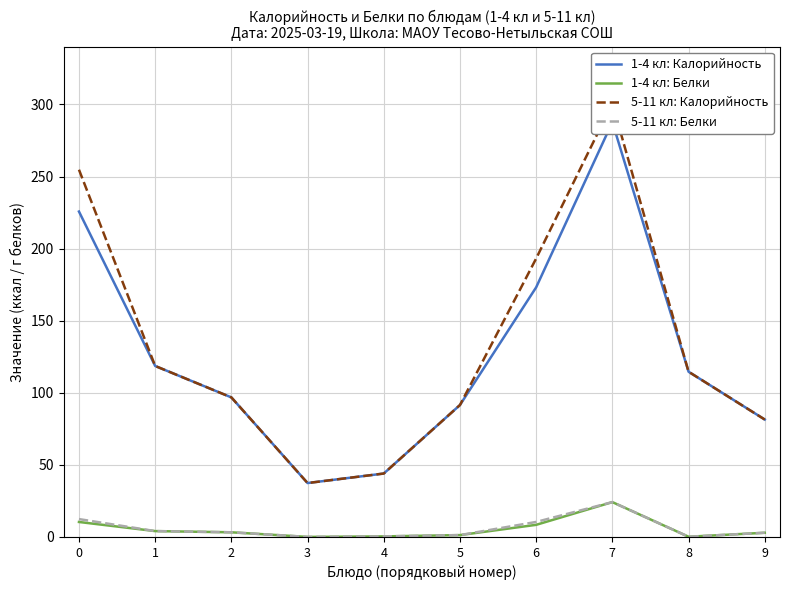

What is the difference between the 1-4 кл: Белки values at 8 and 6?

8.3